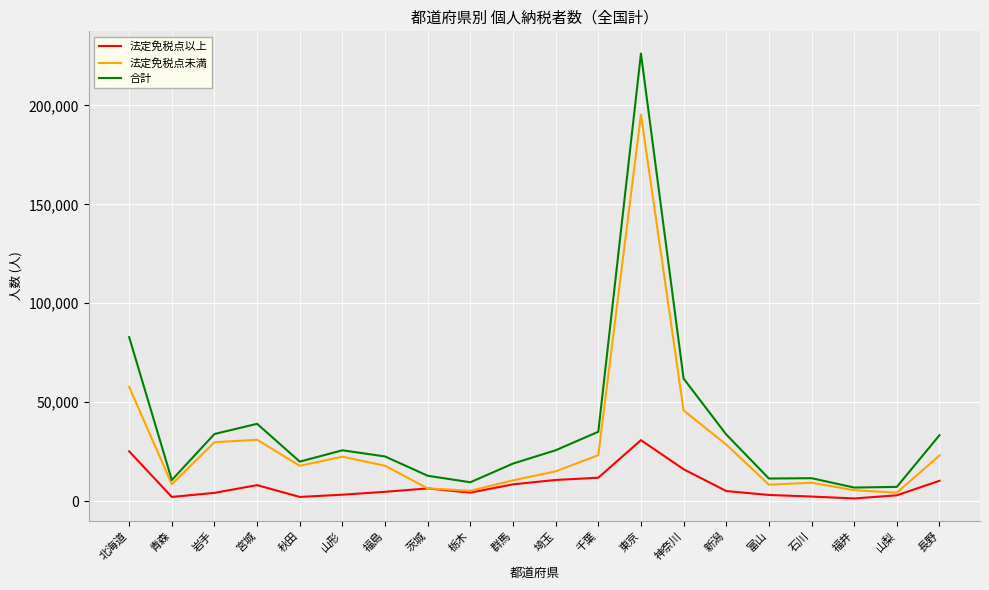

Where is 法定免税点以上 nearest to the value 16076?

神奈川